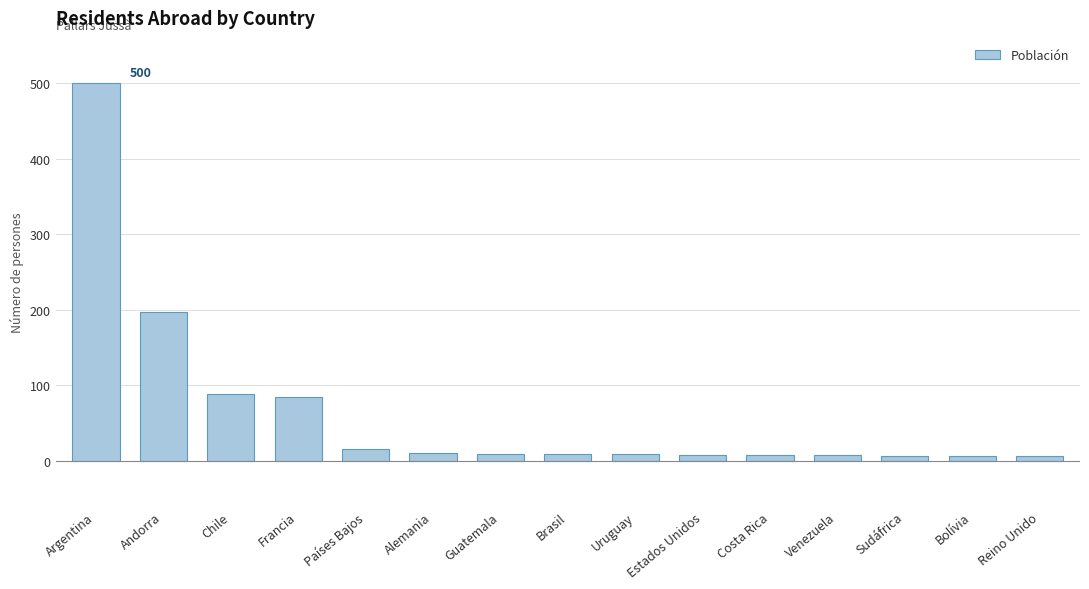

Which has a higher value, Andorra or Argentina?

Argentina